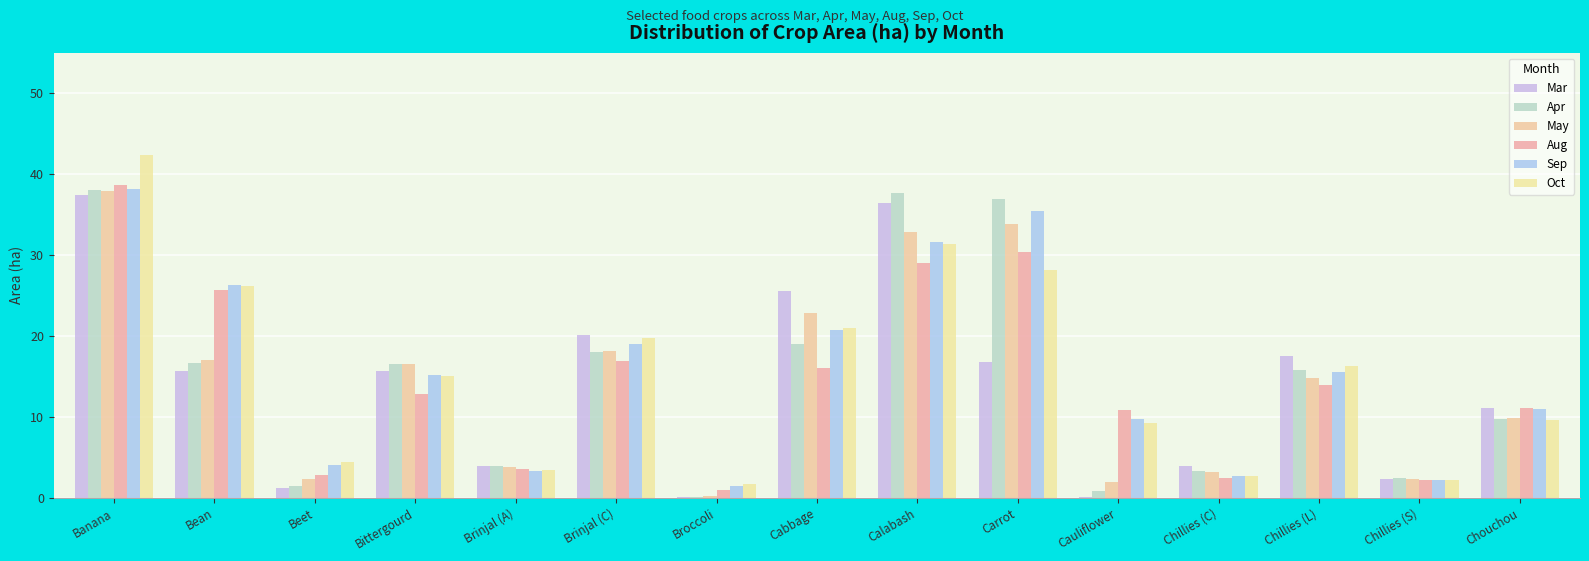

The value of Oct at Brinjal (C) is 27.6. True or false?

False